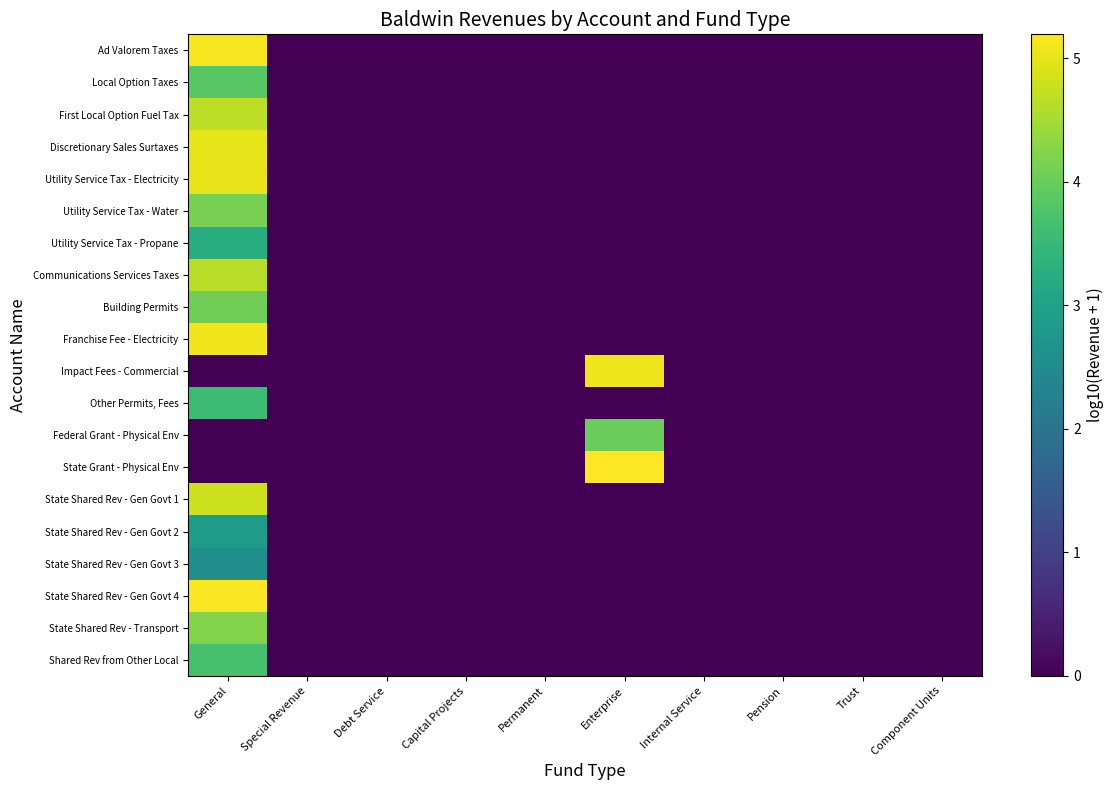

What is the difference between the maximum and minimum values in the Ad Valorem Taxes series?

5.1